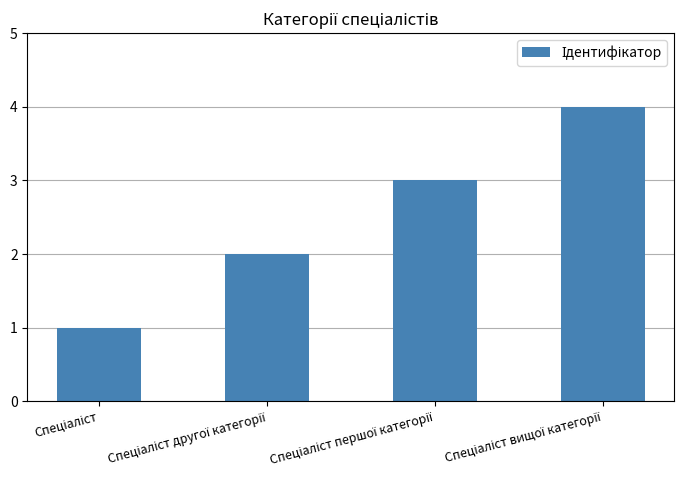

What is the maximum value shown in the chart?

4